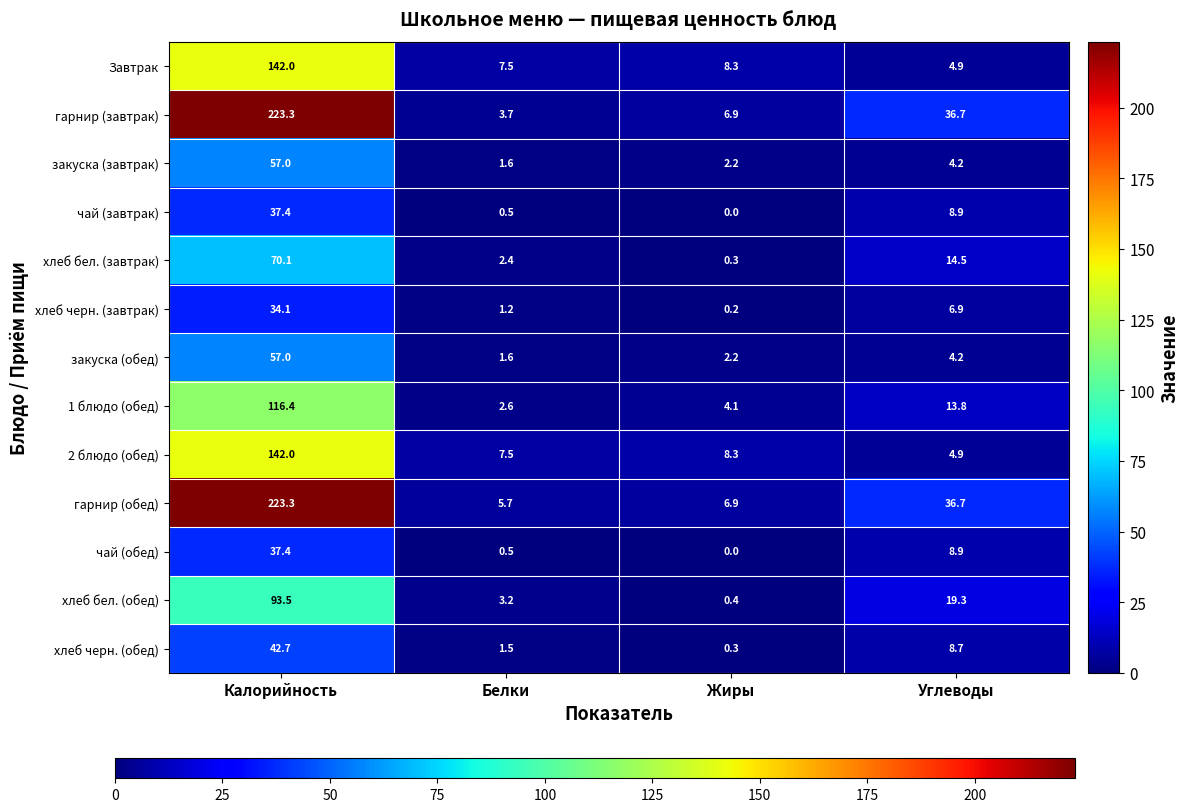

What is the difference between the highest and lowest values at Углеводы?

32.5